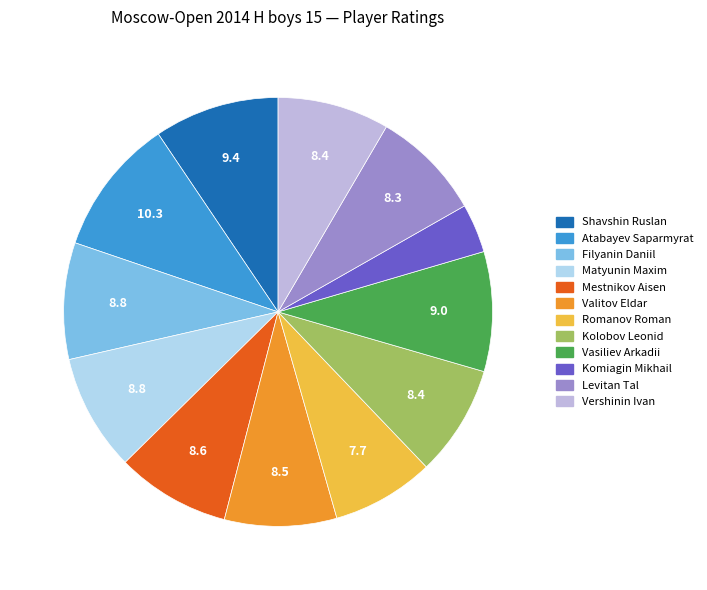

Is there a majority slice in this chart?

No